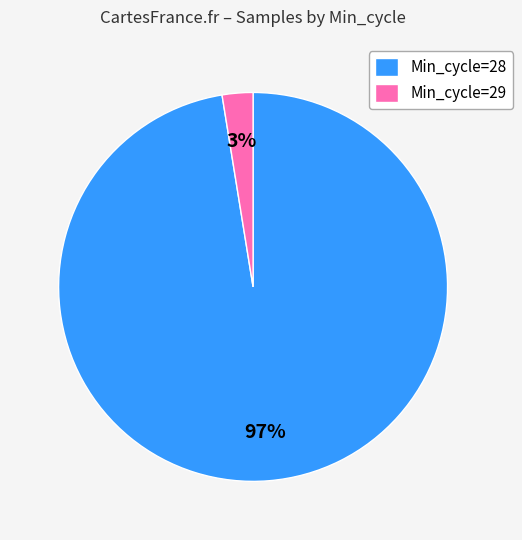

Combined, do Min_cycle=29 and Min_cycle=28 account for over 50%?

Yes